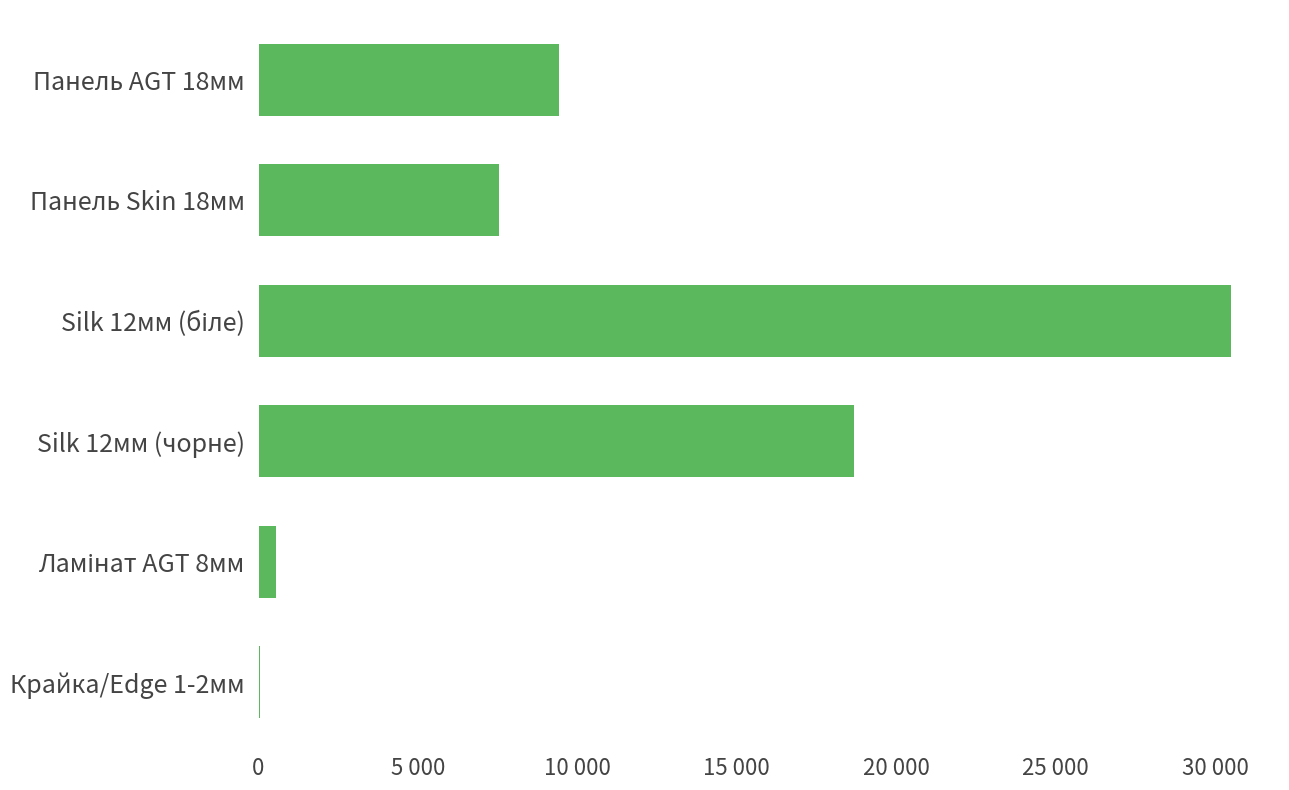

Are the bars horizontal?

Yes